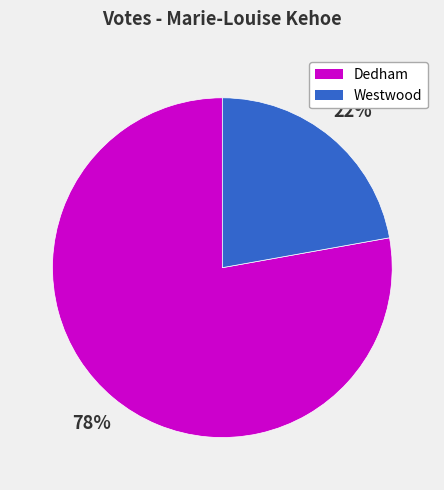

Which category has the smallest portion of the pie?

Westwood